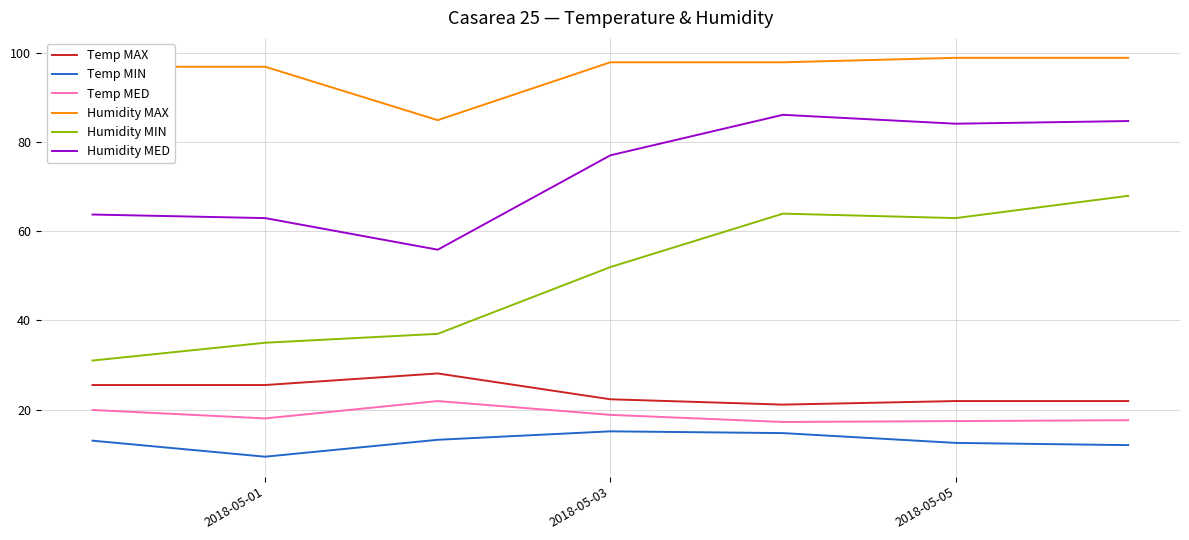

True or false: Temp MIN and Temp MED intersect in this chart.

False